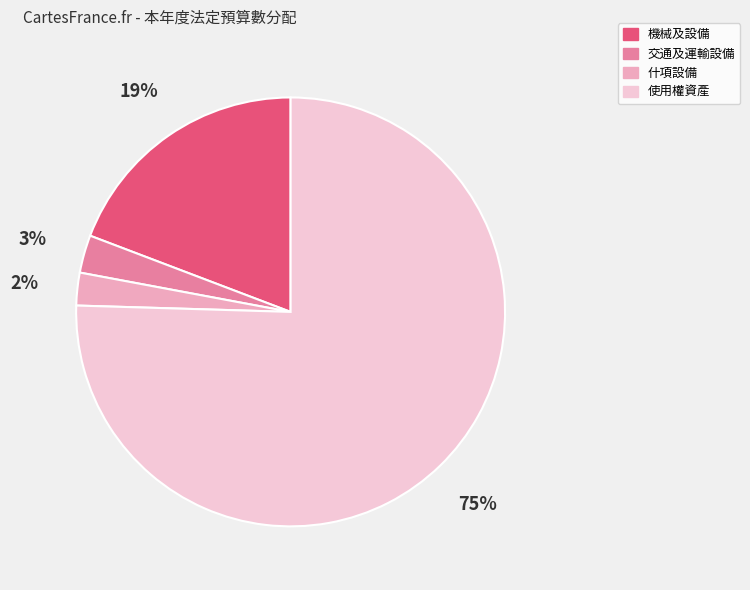

To the nearest percent, what percentage of the pie is 交通及運輸設備?

3%